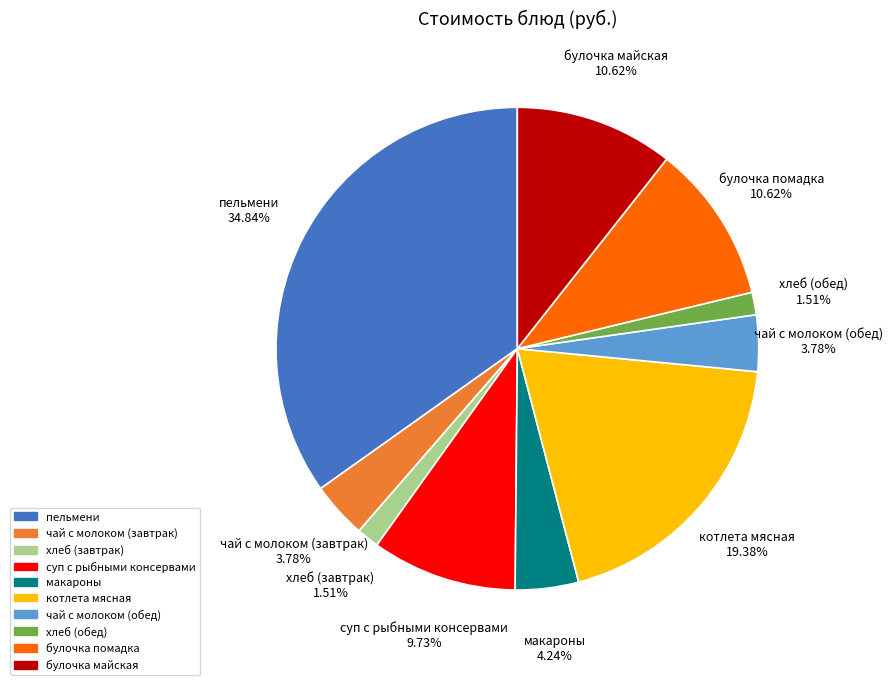

What is the ratio of the value at суп с рыбными консервами to the value at пельмени?

0.3